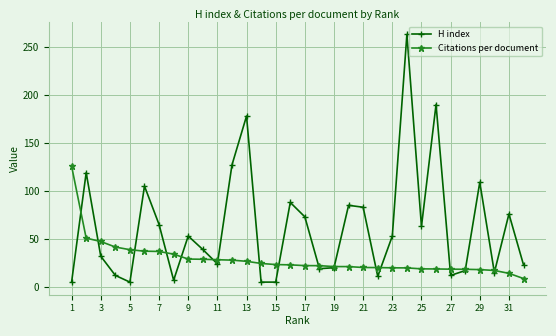

Which series has the largest range (max minus min)?

H index